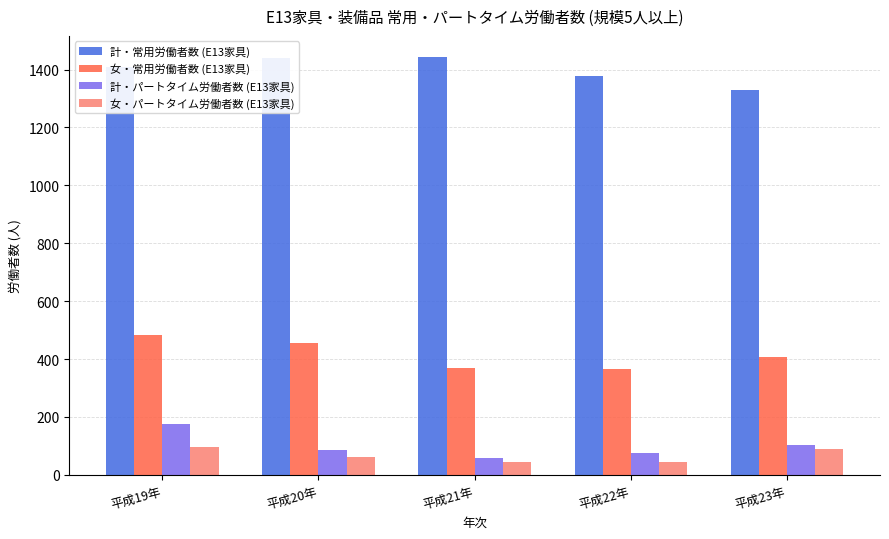

At which category is the sum across all series the highest?

平成19年